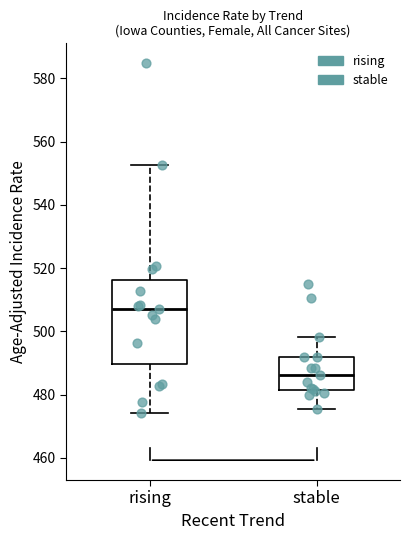

Comparing the boxes themselves (not the whiskers), which one is the tallest?

rising